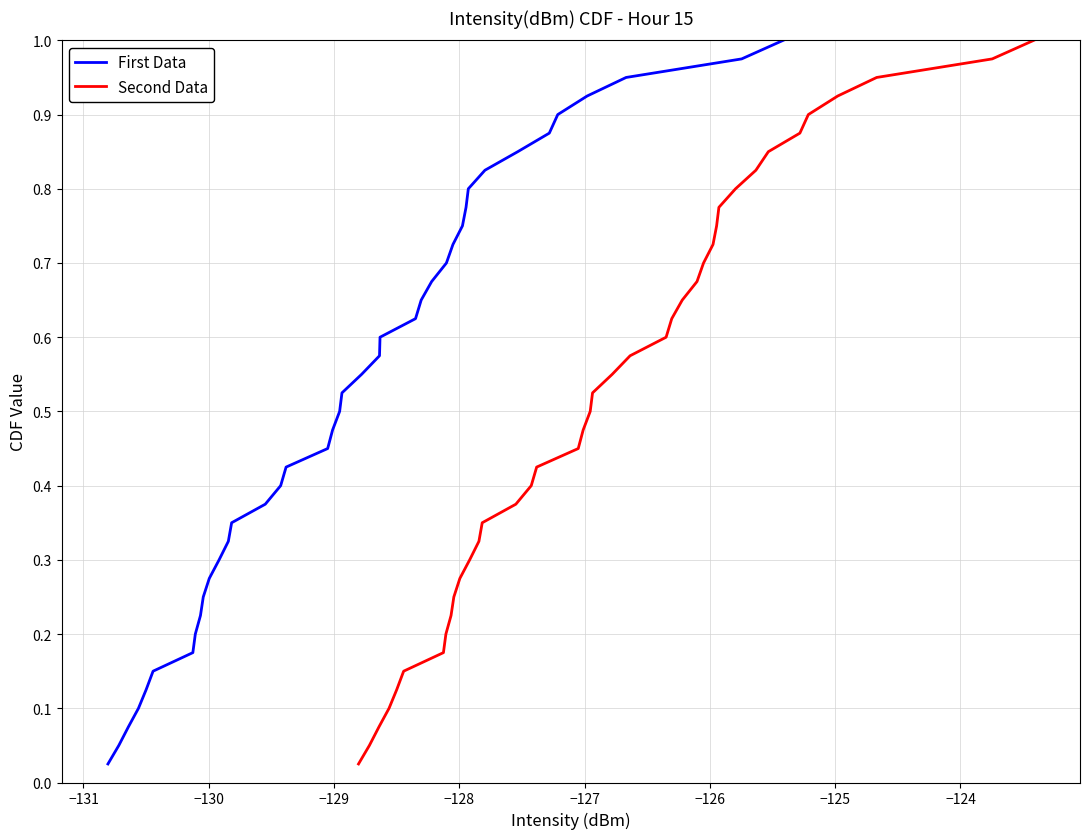

What are all the series names shown in the legend?

First Data, Second Data